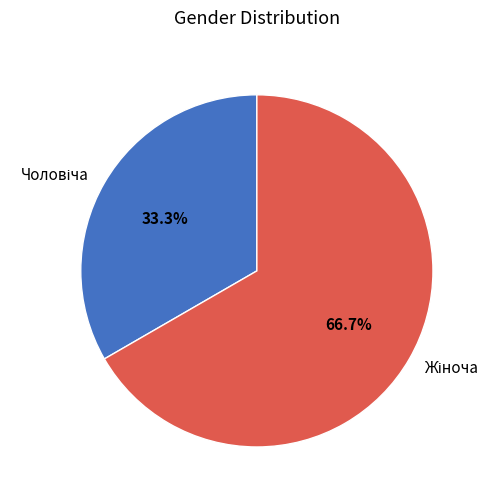

Is there a majority slice in this chart?

Yes